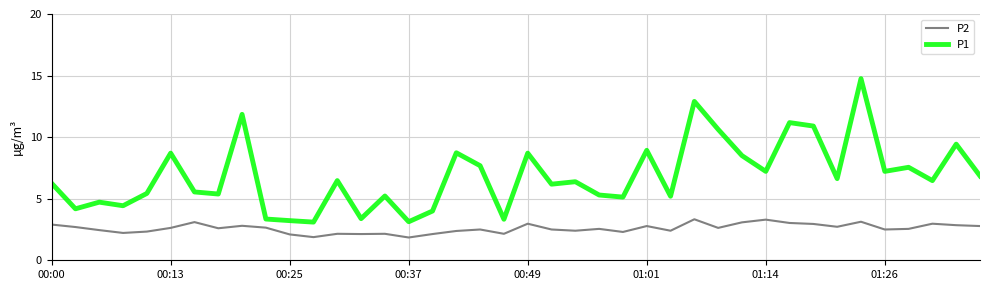

List the series in order of their peak value, highest first.

P1, P2